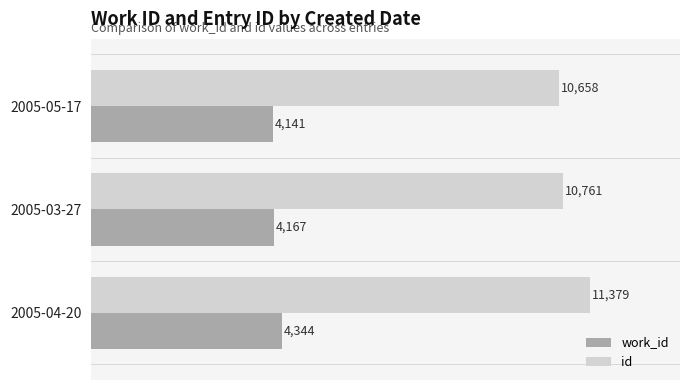

How many categories are shown in the chart?

3